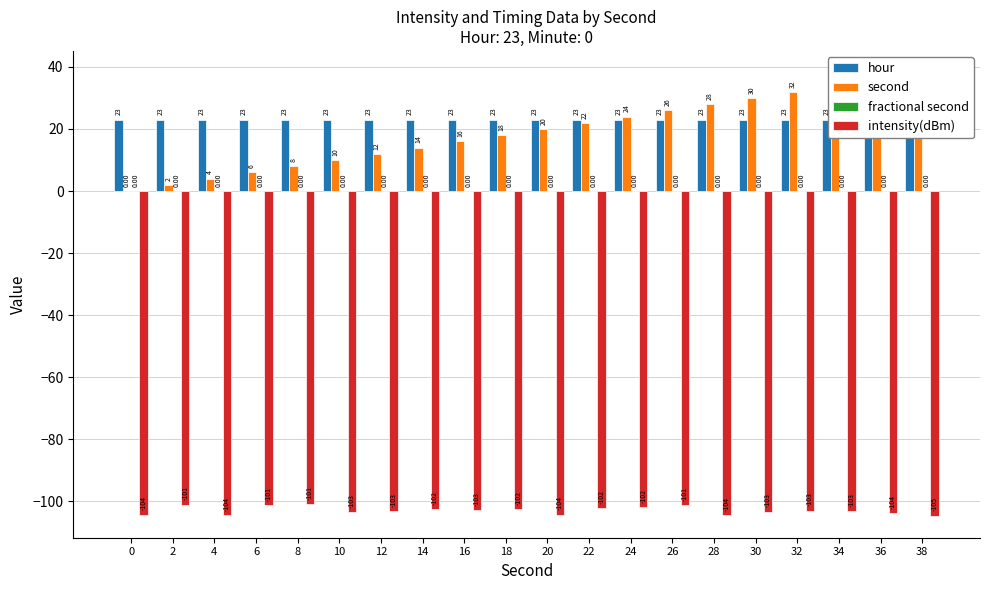

What is the value of the second bar at the 2nd from the left?

2.0